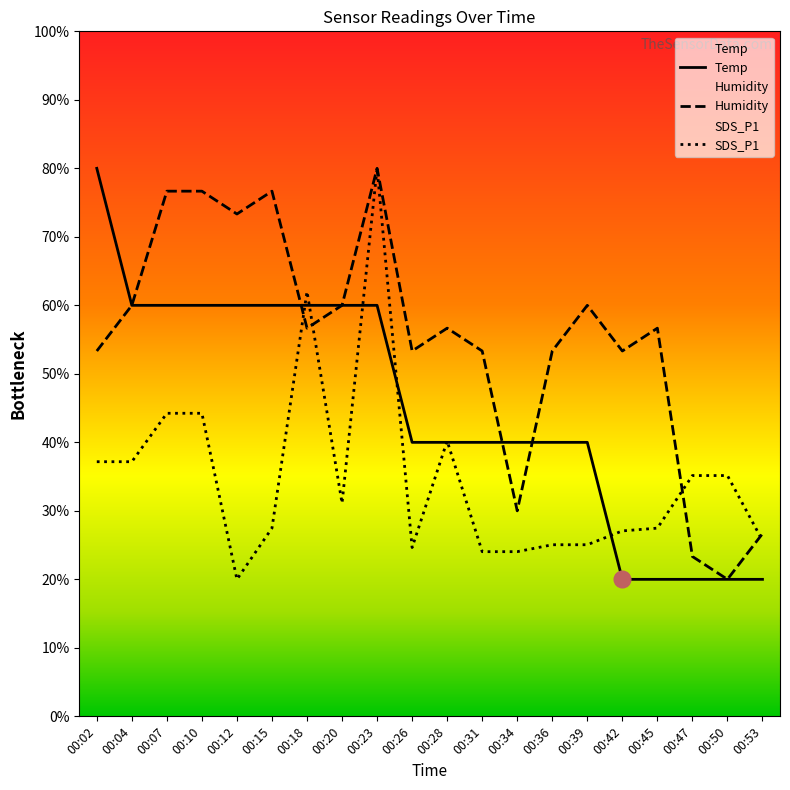

What is the value of the SDS_P1 point at the 1st from the left?

37.2